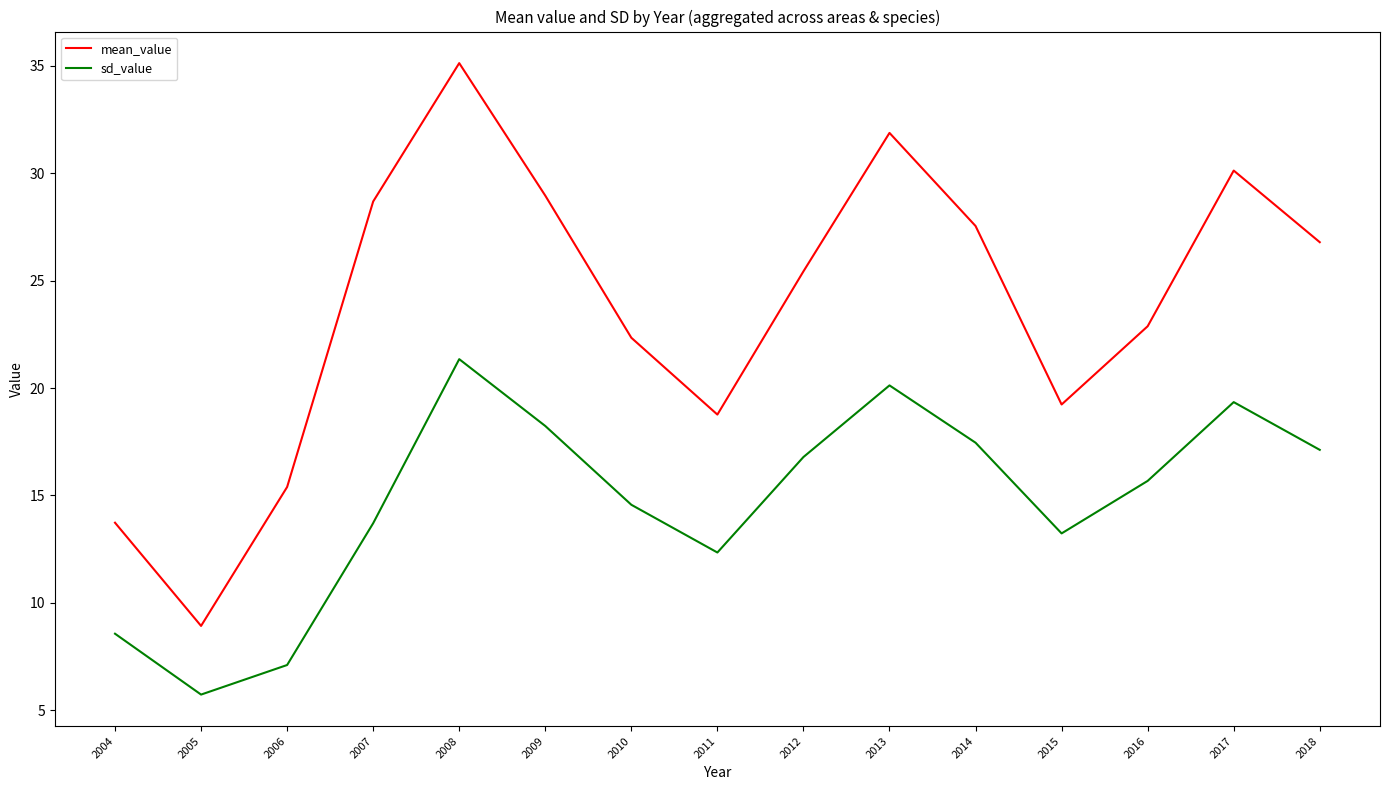

Count the number of categories in the chart.

15